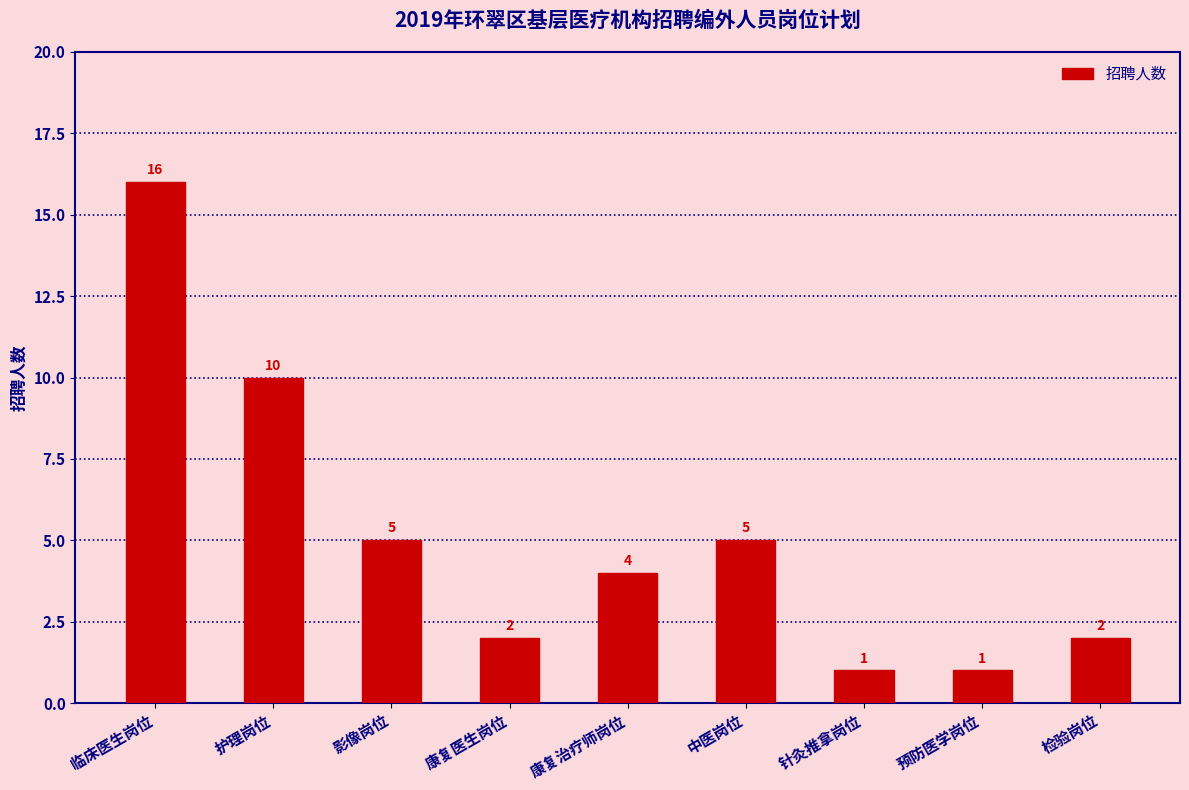

What is the label of the 1st bar from the right?

检验岗位